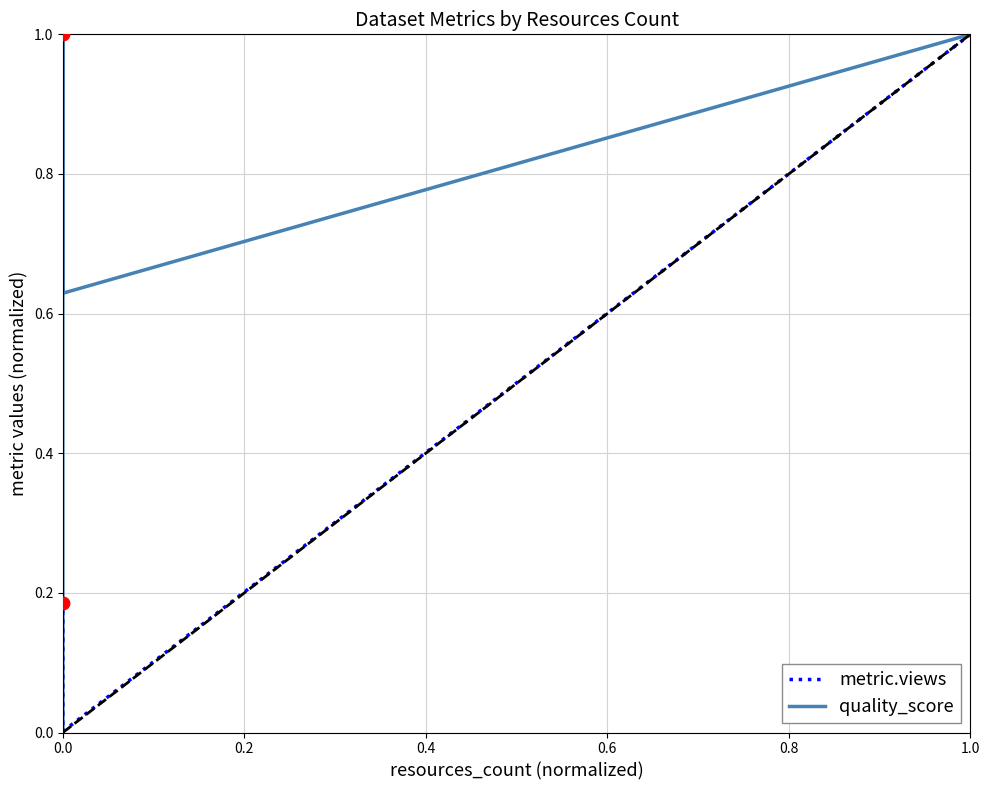

Which series reaches the maximum Y coordinate?

metric.views